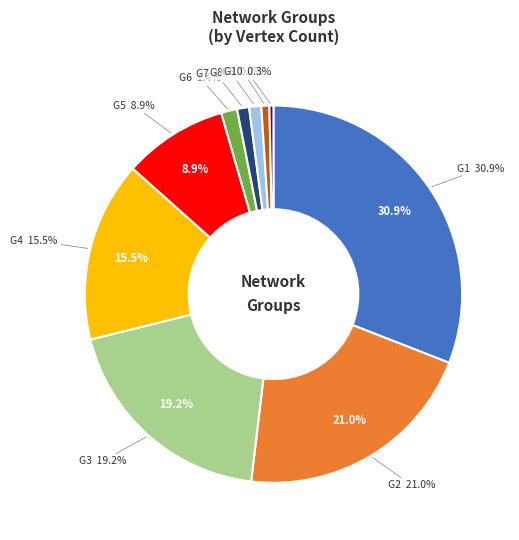

To the nearest percent, what percentage of the pie is G5?

9%